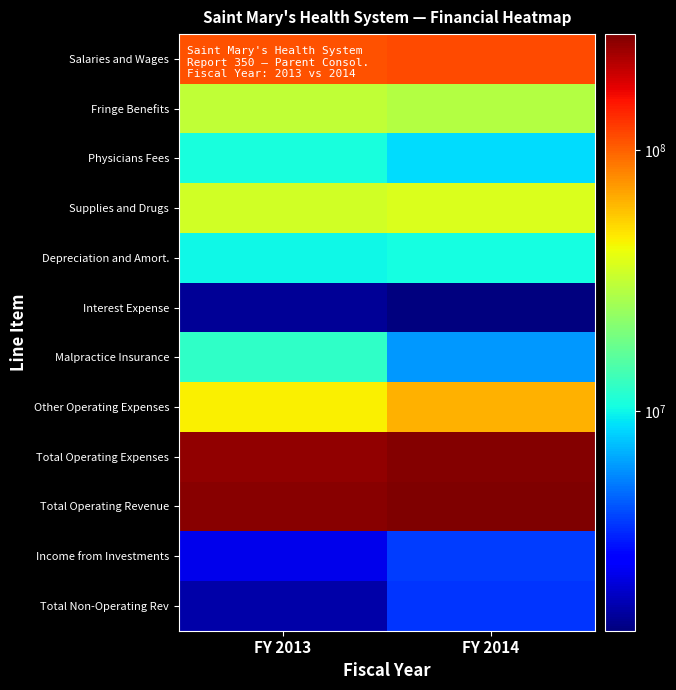

At how many categories does at least one series exceed 260653625?

2